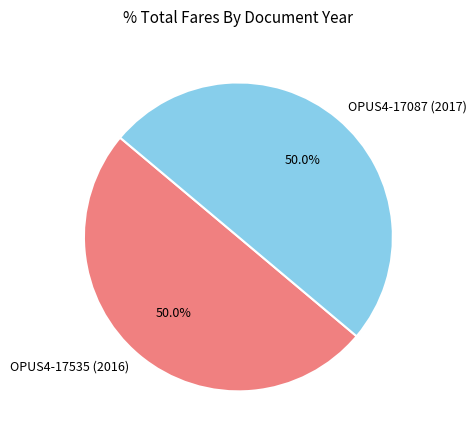

What is the ratio of the value at OPUS4-17087 (2017) to the value at OPUS4-17535 (2016)?

1.0